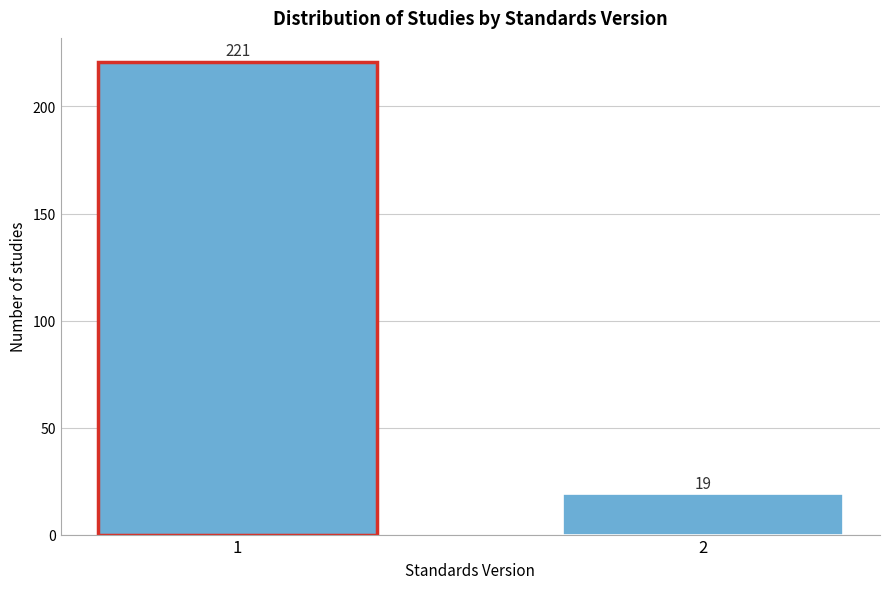

Reading right to left, what are all the values shown in this chart?

2=19	1=221